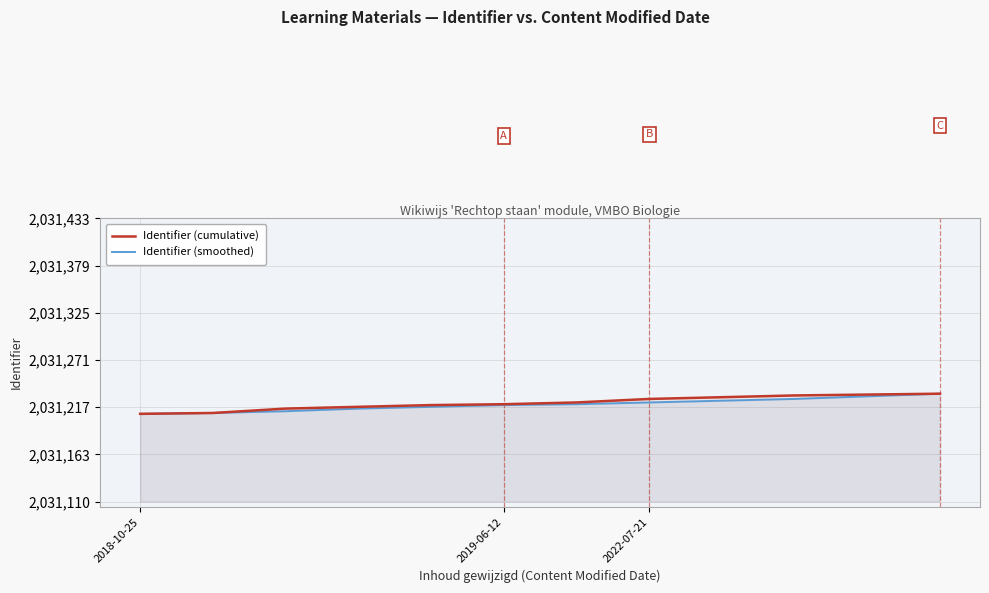

Does the chart have visible grid lines?

Yes